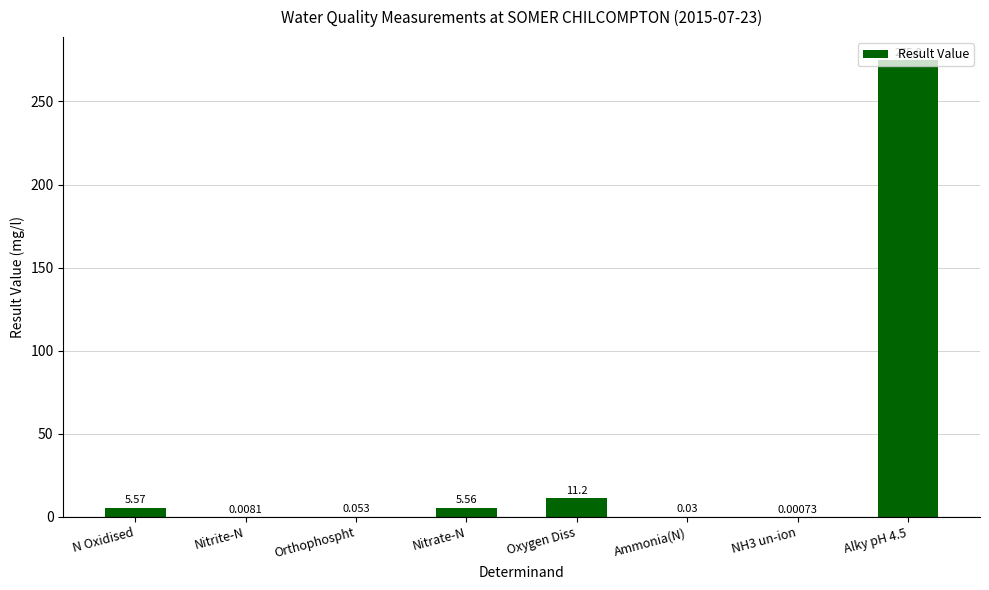

Where is the data nearest to the value 137?

Oxygen Diss